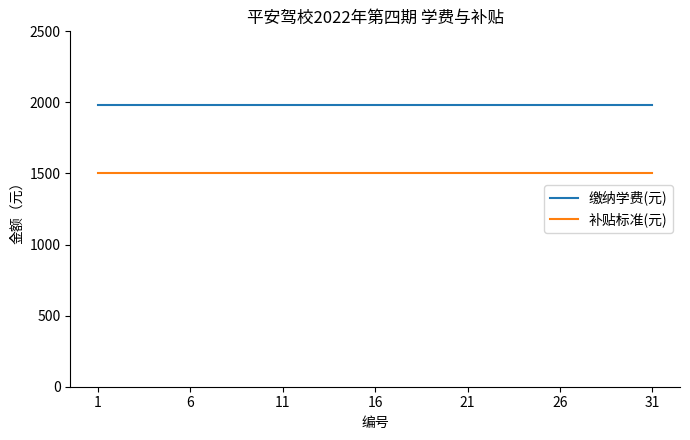

True or false: 缴纳学费(元) and 补贴标准(元) intersect in this chart.

False